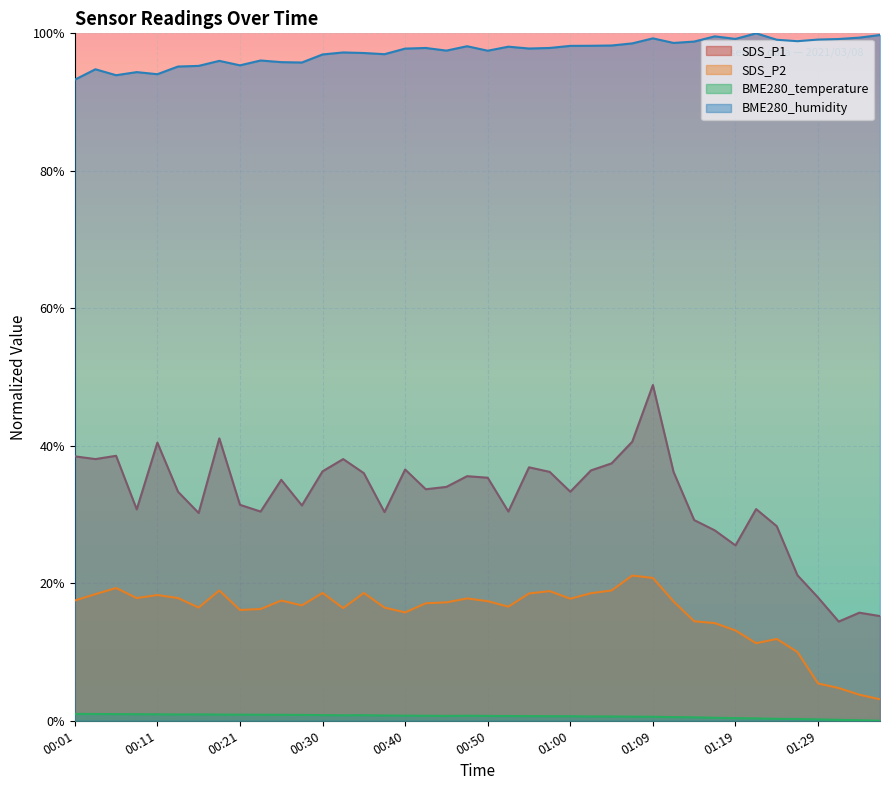

True or false: BME280_humidity has more than 0 interior local peaks.

True